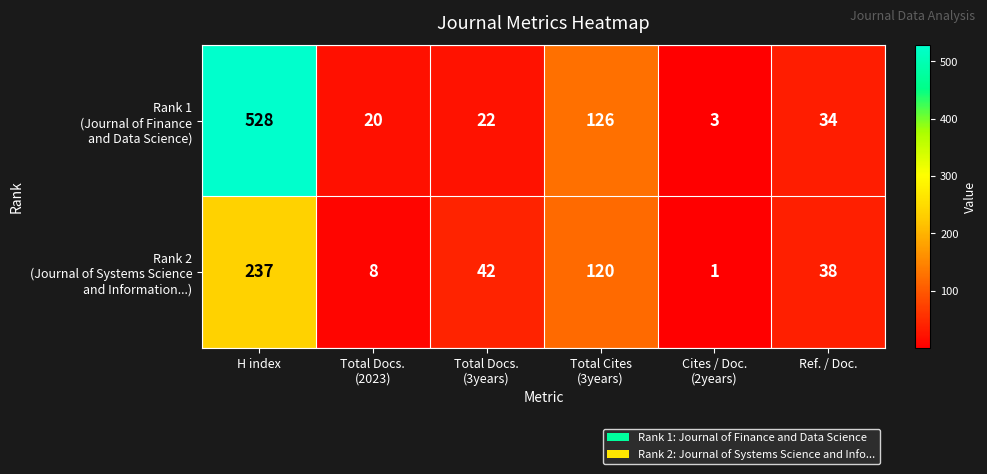

At which category is the sum across all series the highest?

H index